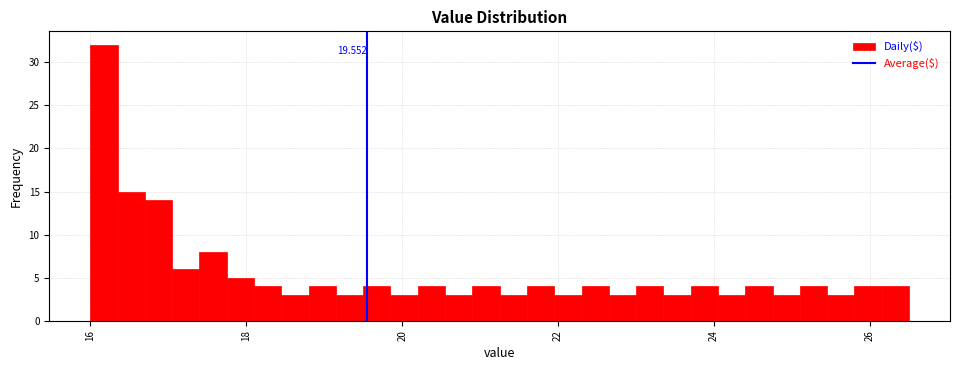

Around what value on the x-axis is the tallest bar? Give the approximate position of its centre, as read against the axis.

16.2